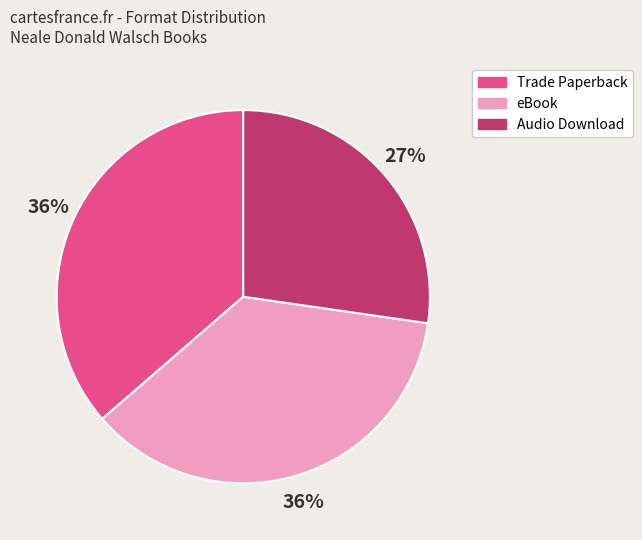

The Trade Paperback slice represents 47% of the pie. True or false?

False